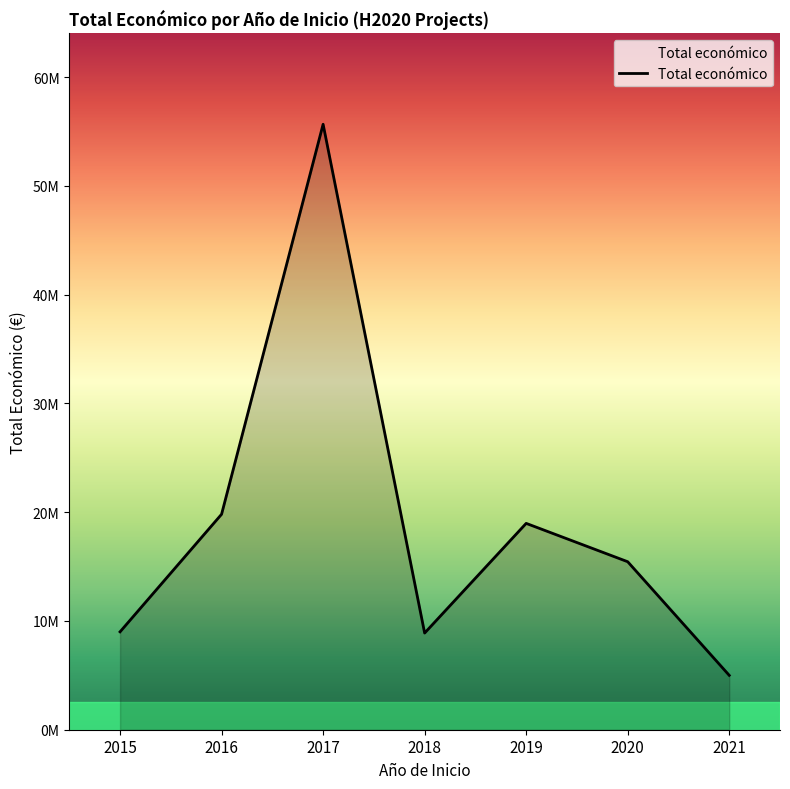

Which category has the highest value across all series?

2017